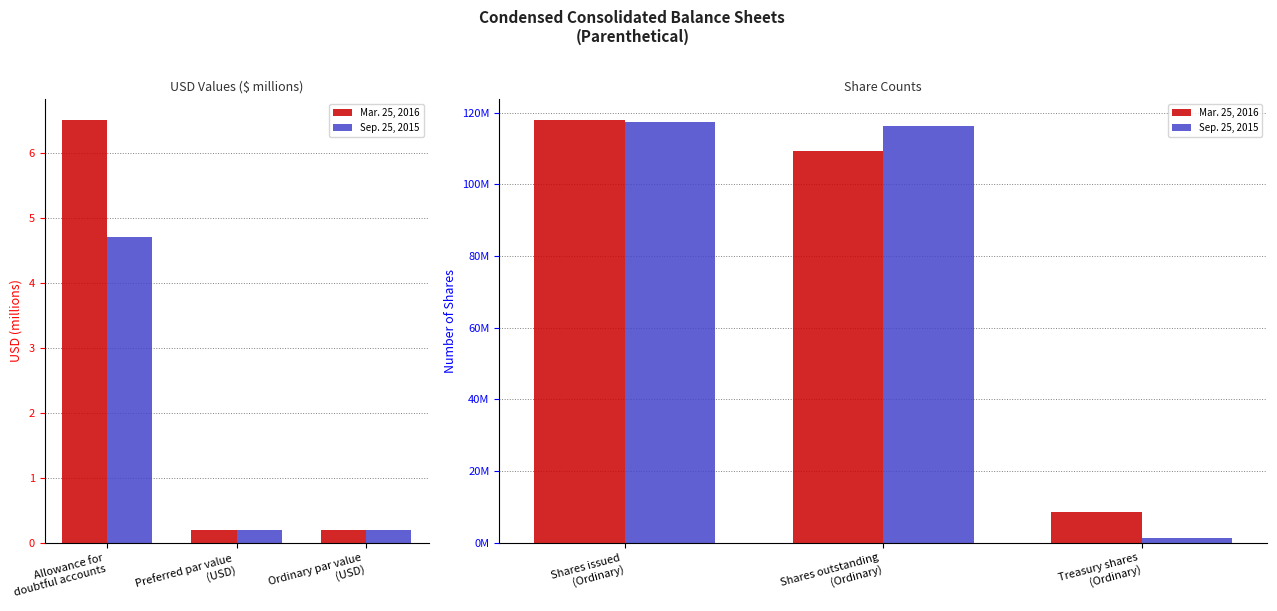

List the labels in order of Mar. 25, 2016 value, largest first.

Shares issued (Ordinary), Shares outstanding (Ordinary), Treasury shares (Ordinary)